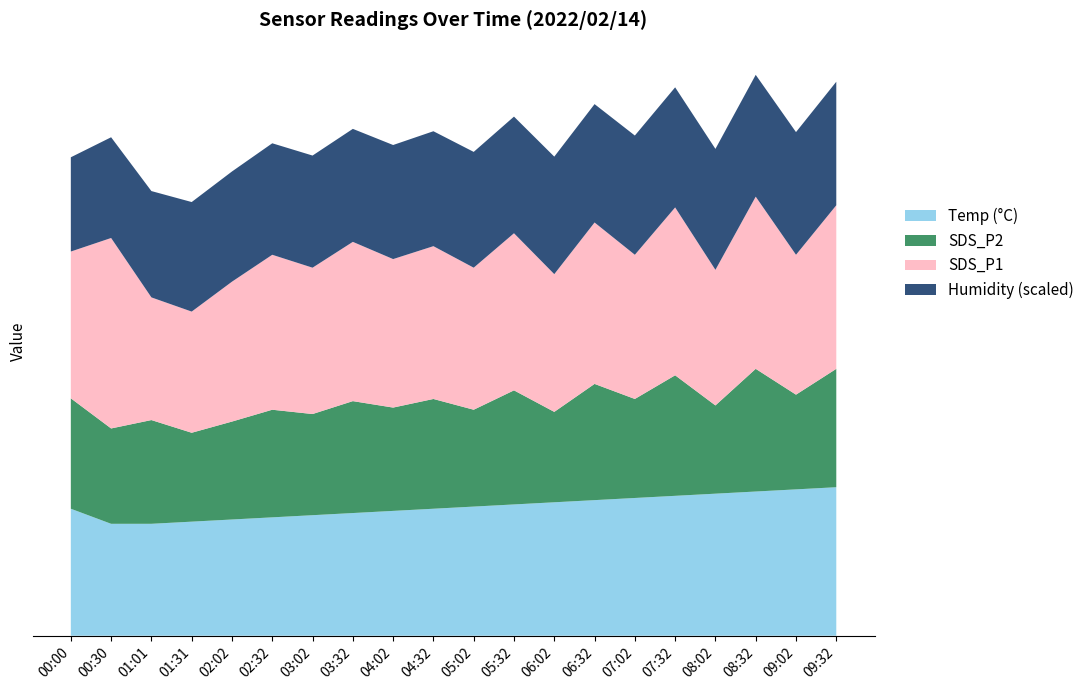

Reading left to right, transcribe all the data shown in this chart.

Temp: 5.9	5.2	5.2	5.3	5.4	5.5	5.6	5.7	5.8	5.9	6.0	6.1	6.2	6.3	6.4	6.5	6.6	6.7	6.8	6.9
SDS_P2: 5.1	4.4	4.8	4.3	4.2	4.2	4.1	4.0	4.0	4.0	3.9	3.9	3.8	3.8	3.7	3.6	3.6	3.5	3.5	3.5
SDS_P1: 6.8	8.8	5.7	5.6	5.5	5.6	5.7	5.8	5.9	6.0	6.1	6.2	6.3	6.4	6.5	6.6	6.7	6.8	6.9	7.0
Humidity: 43.8	46.8	49.4	50.9	51.5	52.0	52.5	53.0	53.5	54.0	54.5	55.0	55.5	56.0	56.5	57.0	57.5	58.0	58.5	59.0